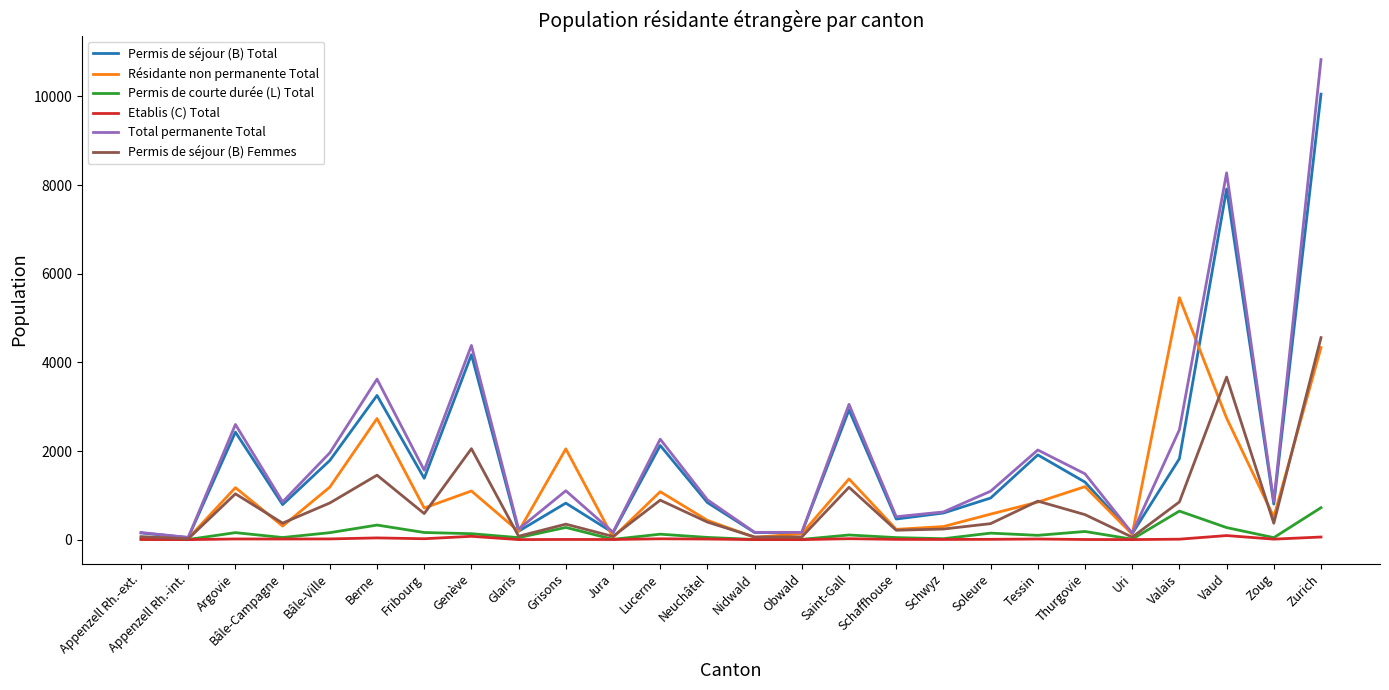

Which label corresponds to the largest value in the chart?

Zurich